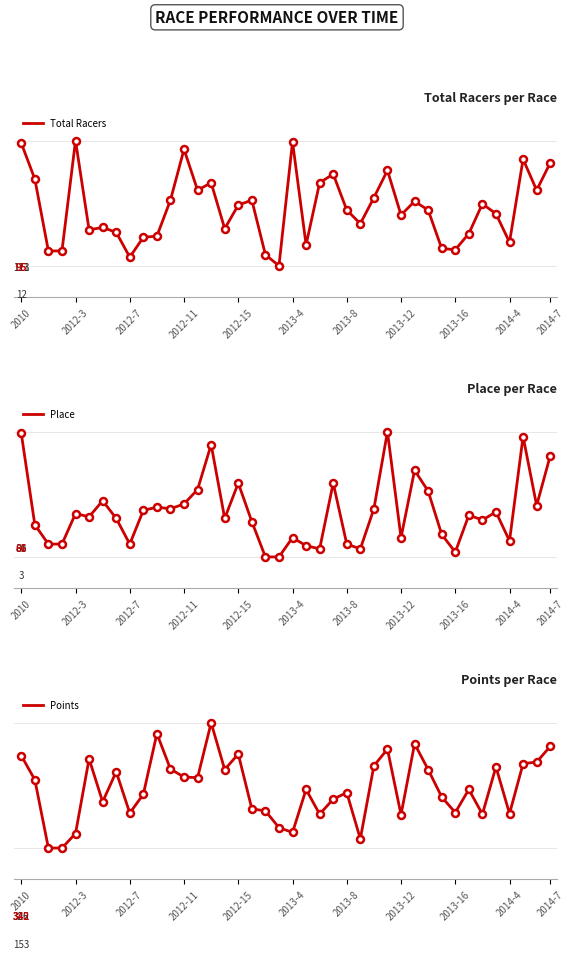

What is the difference between the Total Racers values at 2013-4 and 2013-8?

2